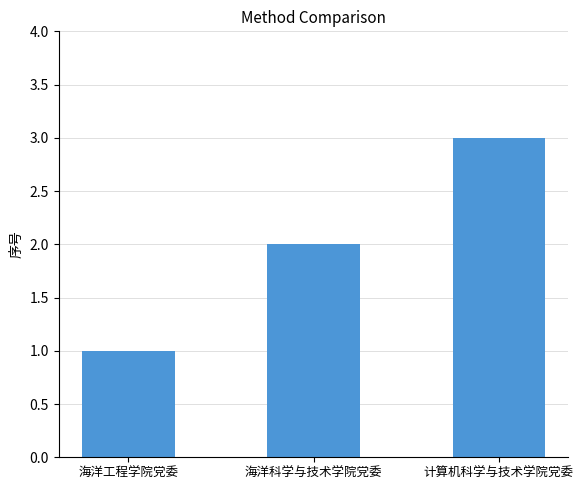

What is the value of the 3rd bar from the left?

3